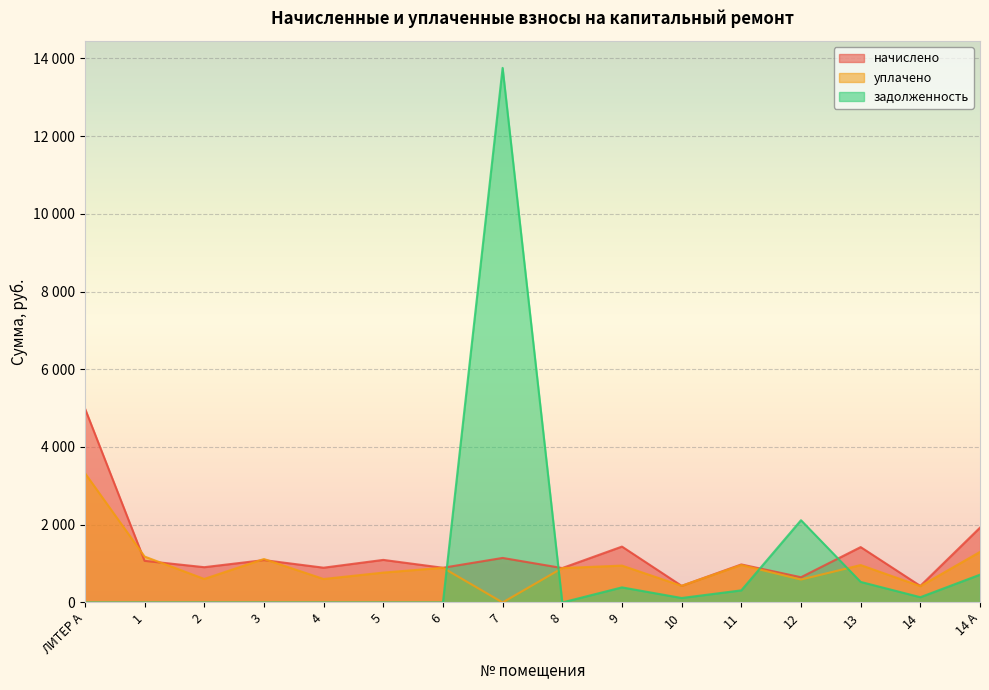

What are all the series names shown in the legend?

начислено, уплачено, задолженность